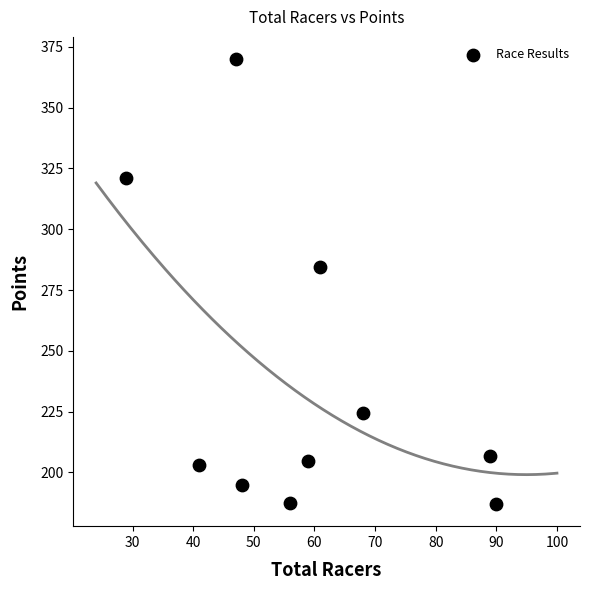

What Y value in the scatter plot is closest to 278?

284.5